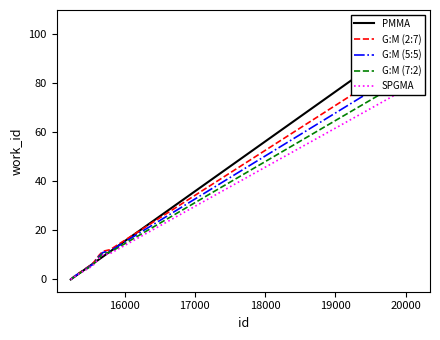

True or false: G:M (7:2) and G:M (2:7) intersect in this chart.

False